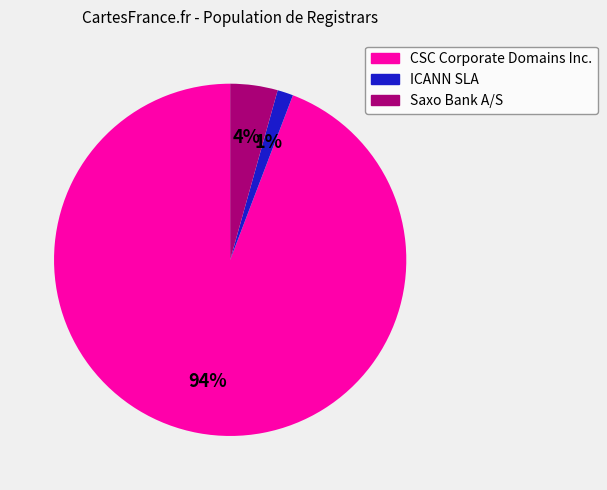

Which category has the biggest portion of the pie?

CSC Corporate Domains Inc.